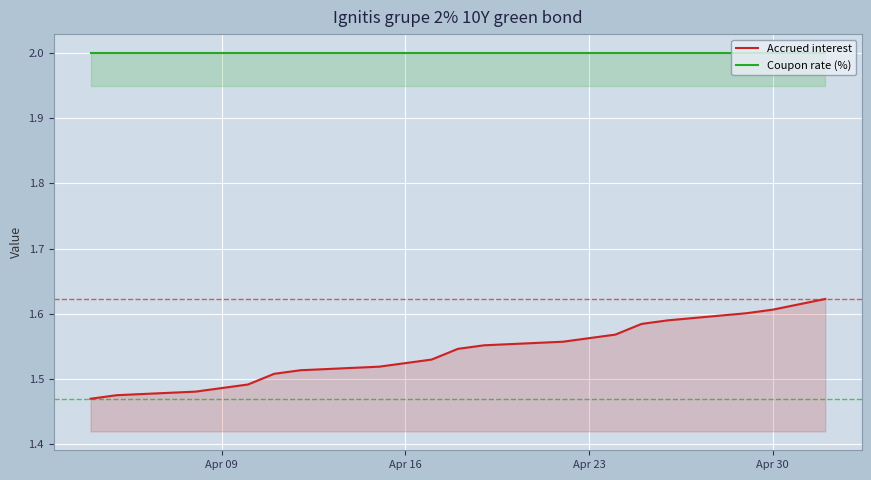

What is the value of the Accrued interest point at the 14th from the left?

1.6